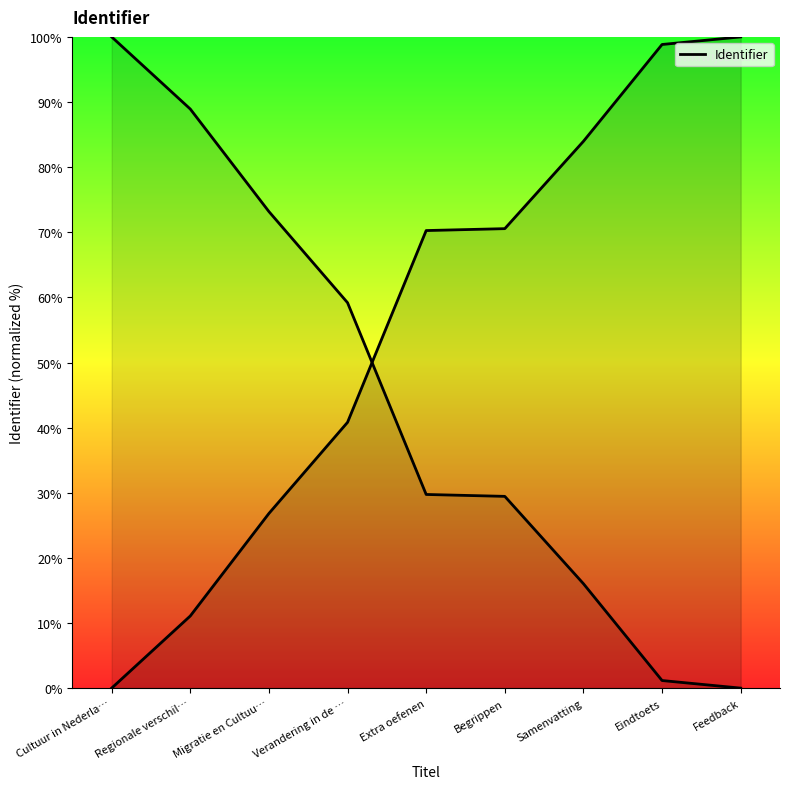

Is it true that the value at Migratie en Cultuu… is 26.8?

True